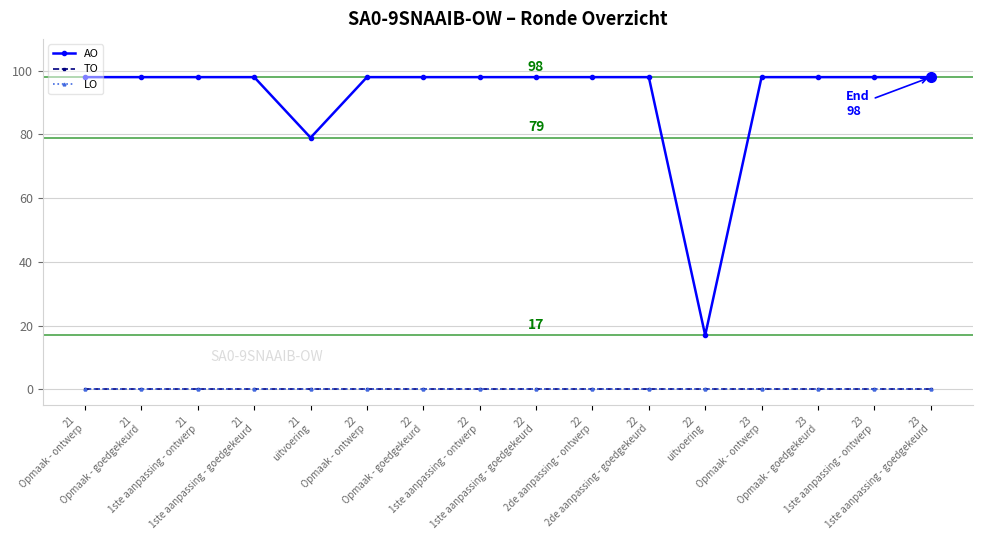

What is the label of the 16th point from the left?

23
1ste aanpassing - goedgekeurd